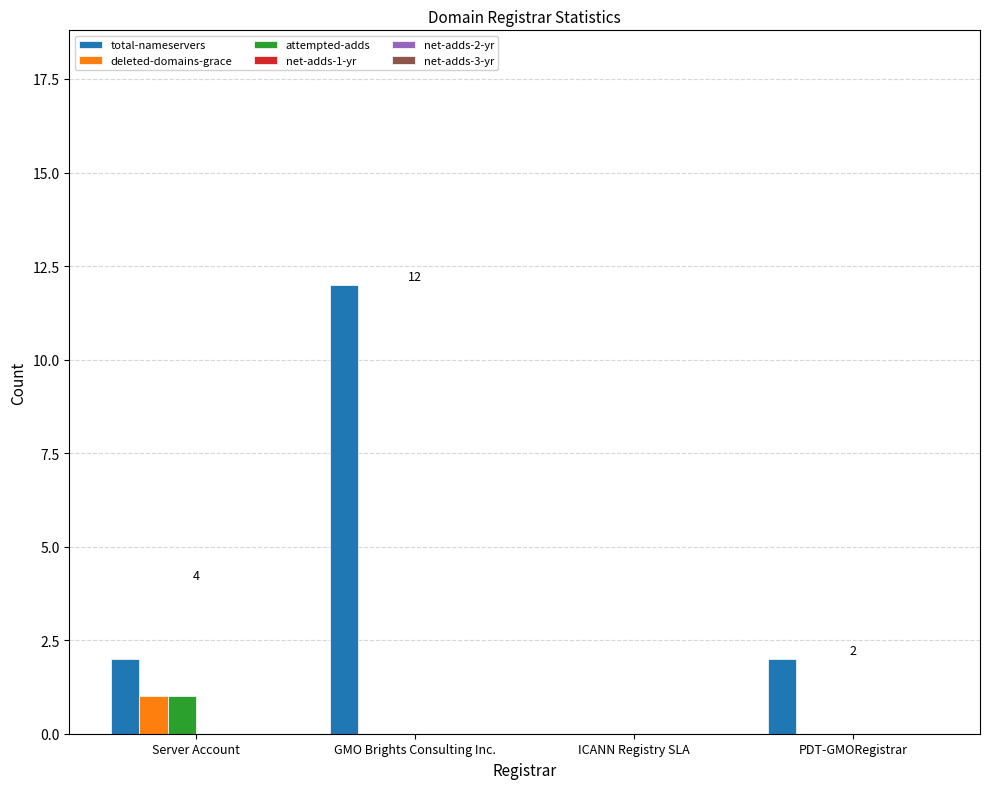

How many data points does each series have?

4